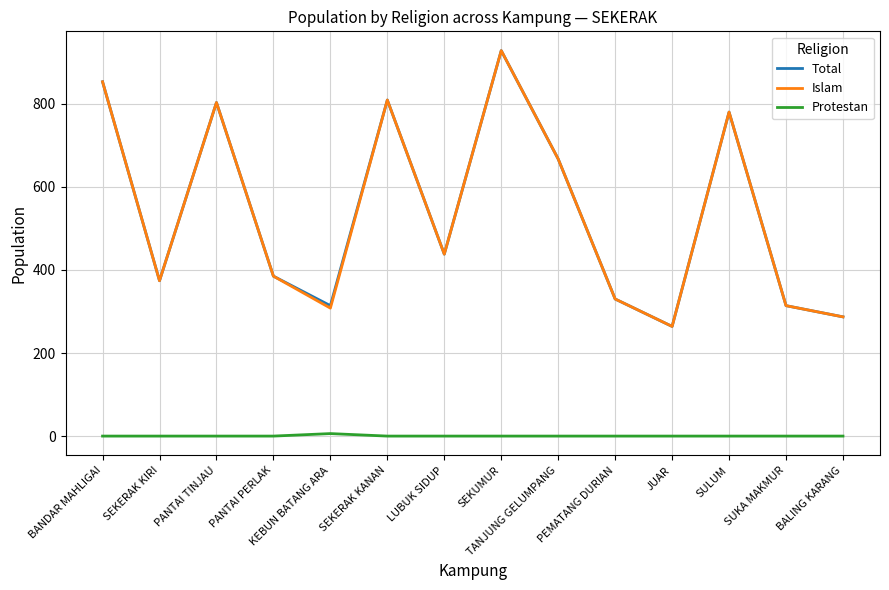

True or false: Total and Protestan cross at least once.

False